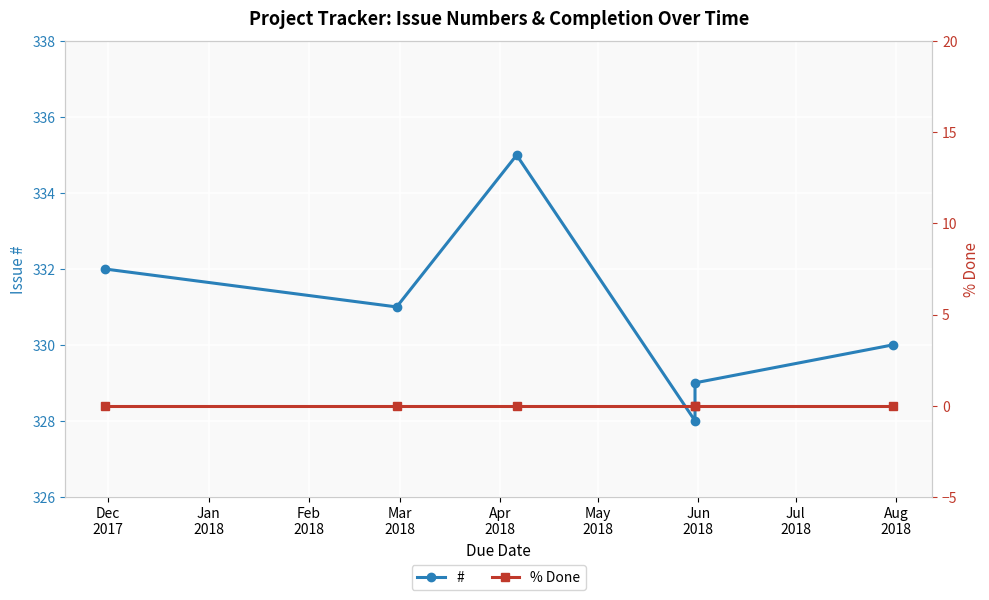

Between Mar
2018 and May
2018, which series saw the biggest shift?

#